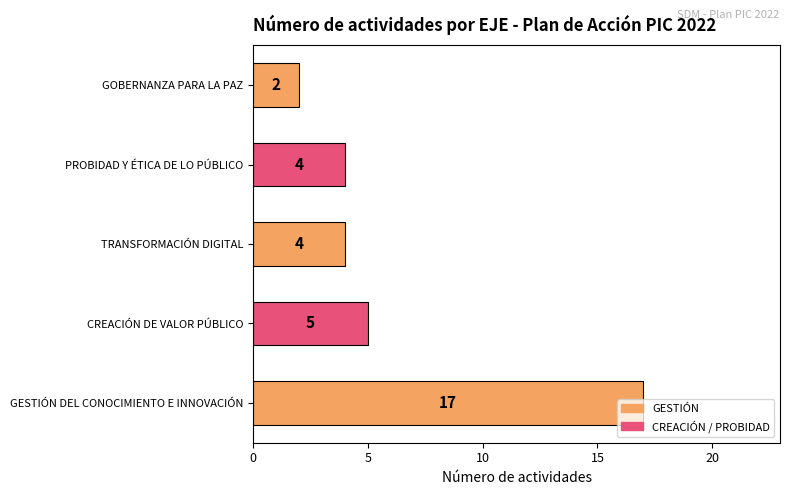

Is it true that the value at CREACIÓN DE VALOR PÚBLICO is 7?

False